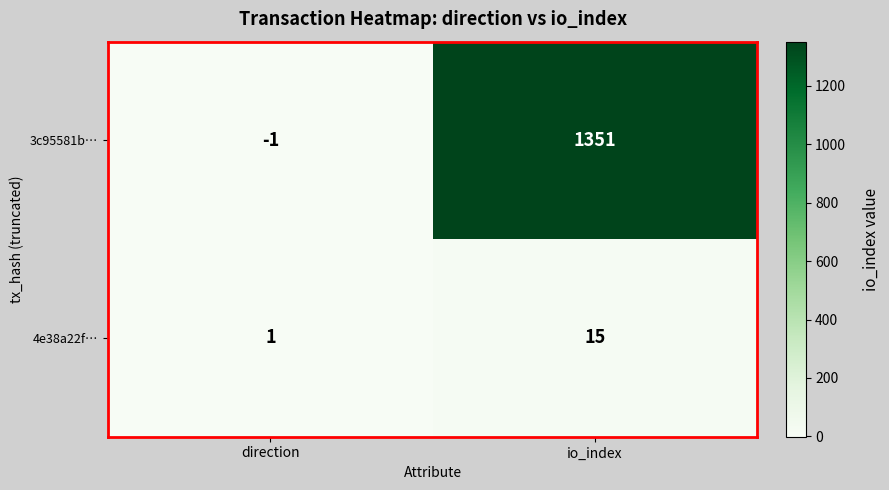

Where is 4e38a22f… nearest to the value 8?

direction